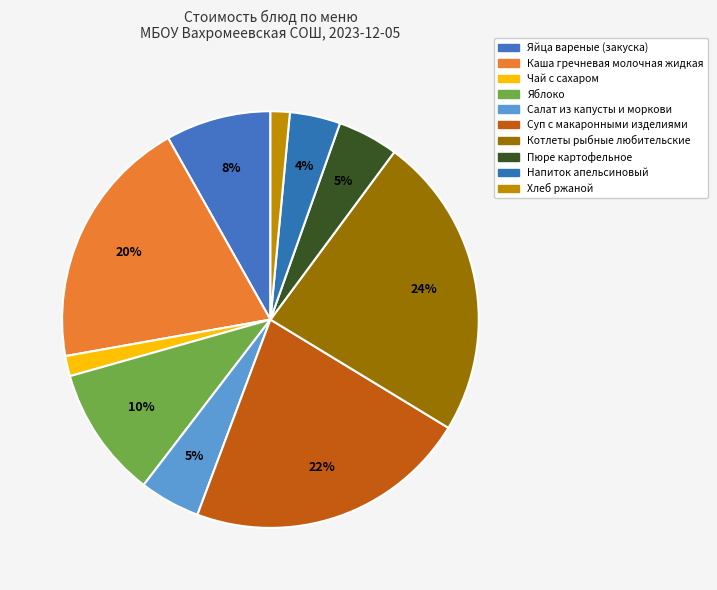

To the nearest percent, what percentage of the pie is Яблоко?

10%